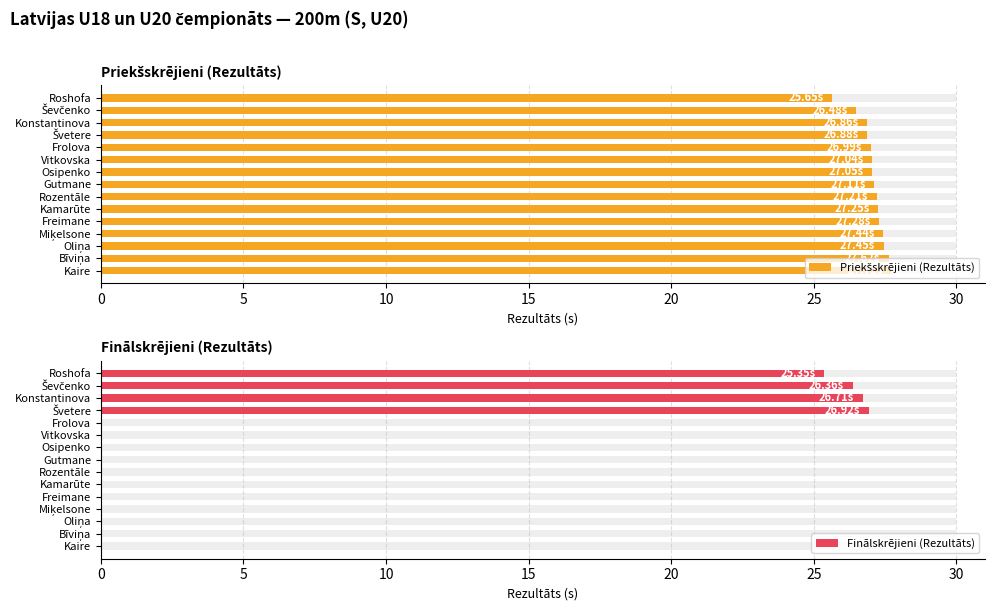

Reading left to right, transcribe all the data shown in this chart.

Priekšskrējieni (Rezultāts): 25.6	26.5	26.9	26.9	27.0	27.0	27.1	27.1	27.2	27.2	27.3	27.4	27.4	27.6	27.7
Finālskrējieni (Rezultāts): 25.4	26.4	26.7	26.9	0.0	0.0	0.0	0.0	0.0	0.0	0.0	0.0	0.0	0.0	0.0